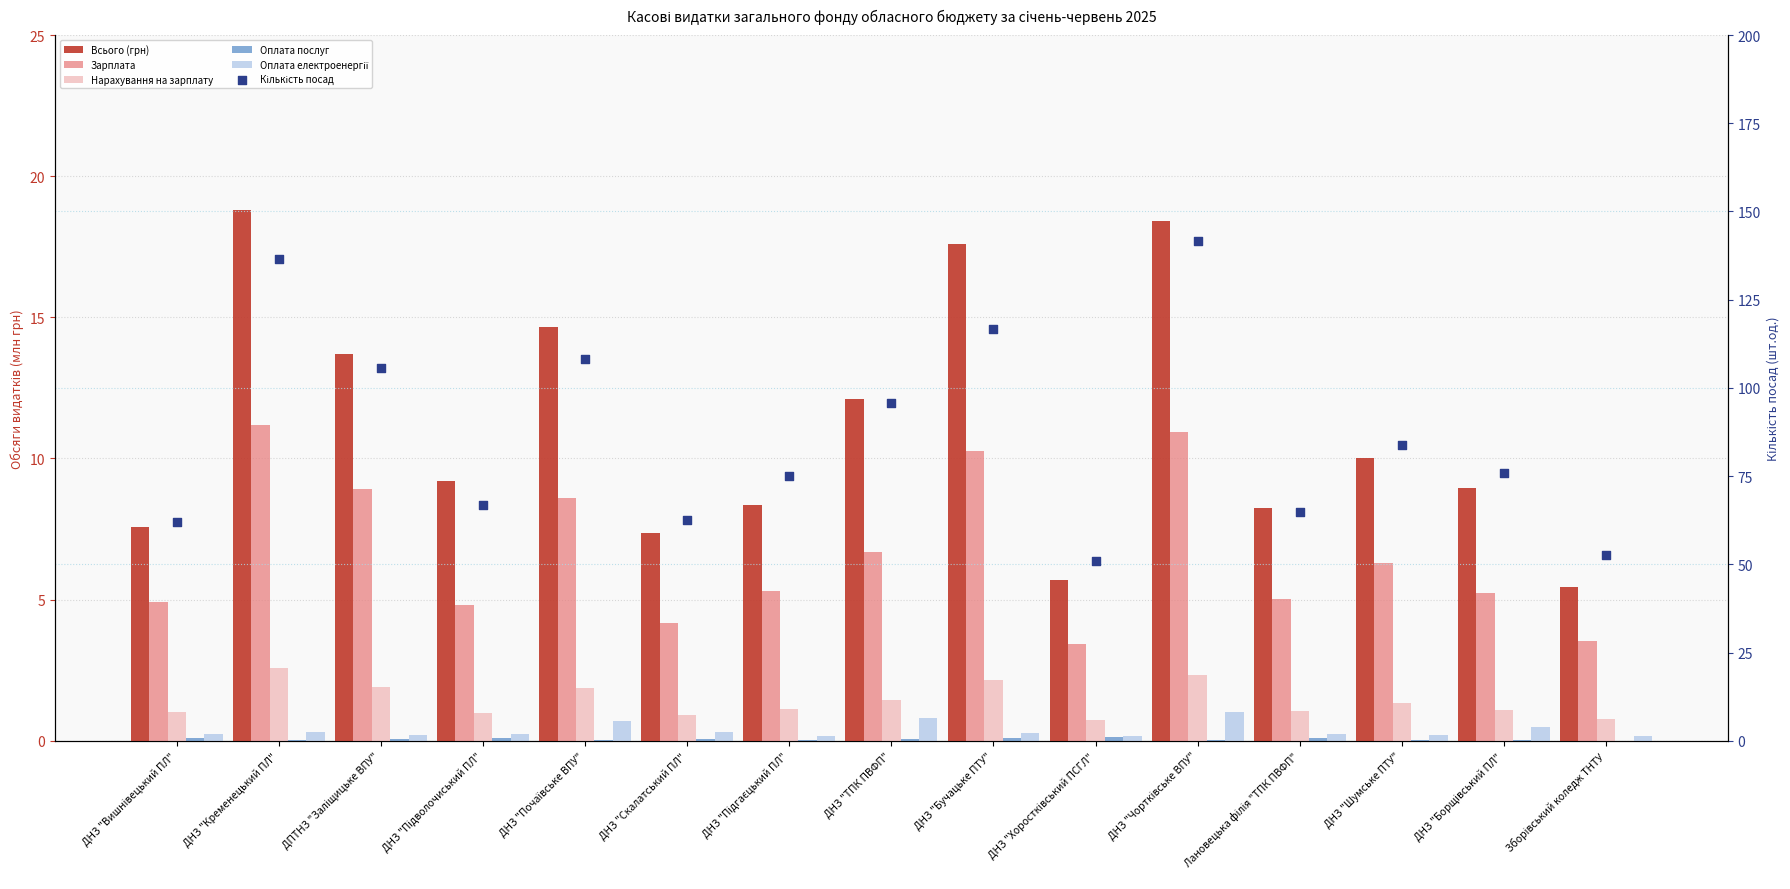

Which series has the largest total across all categories?

Кількість посад